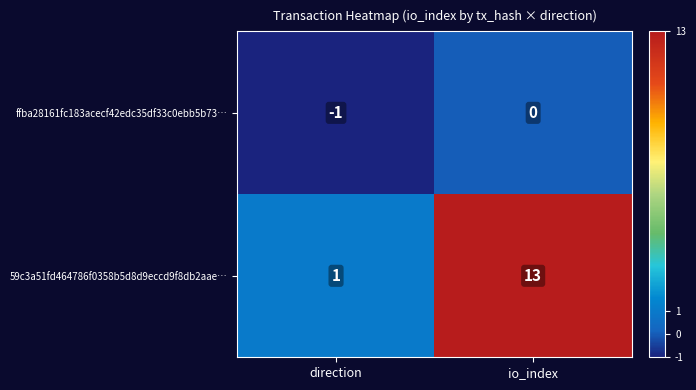

What is the total value across all series at io_index?

13